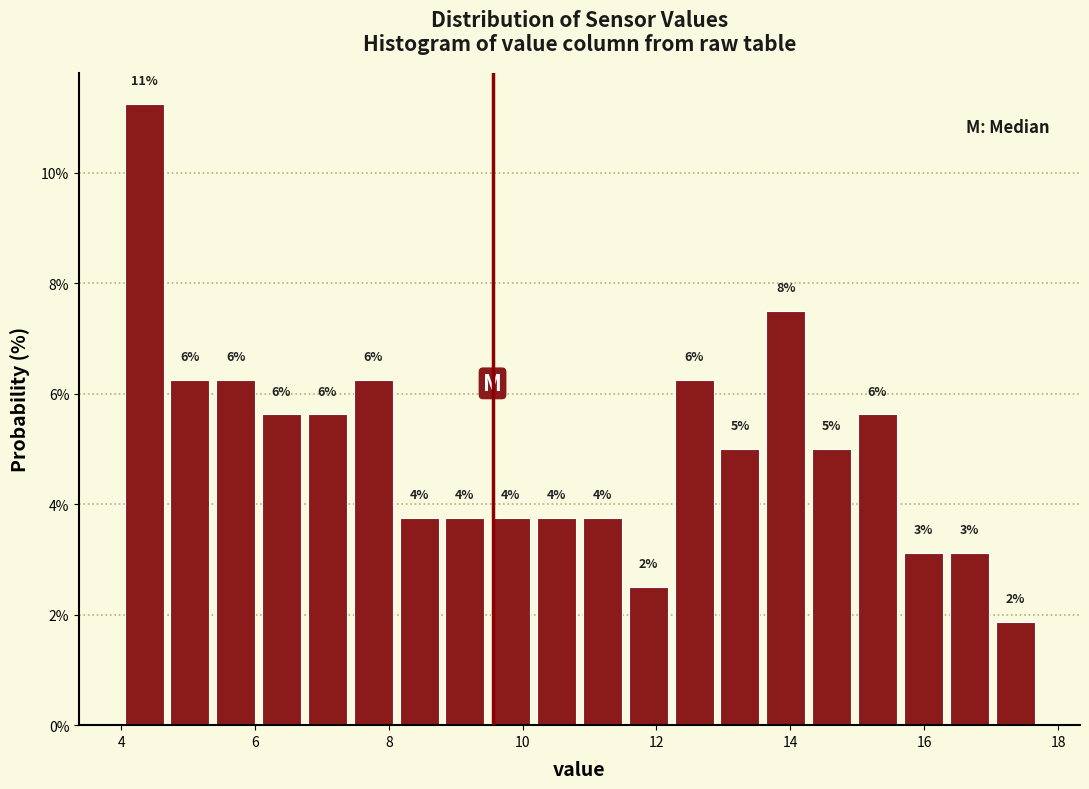

Read against the x-axis, roughly where is the centre of the tallest bar?

4.4